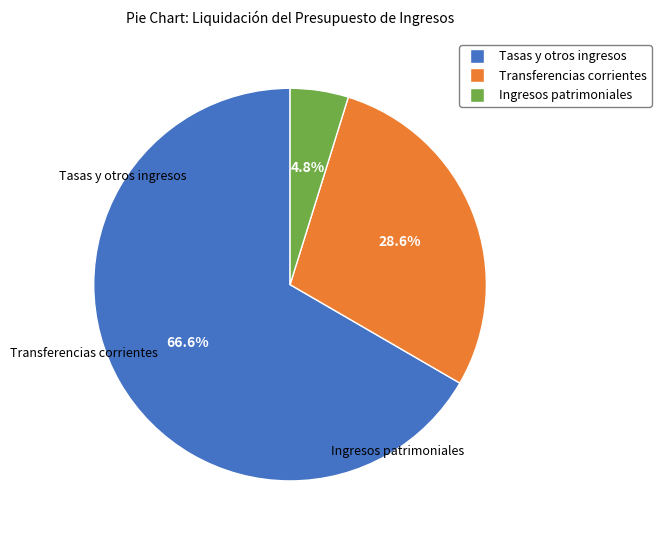

What percentage is NOT represented by Transferencias corrientes?

71.4%